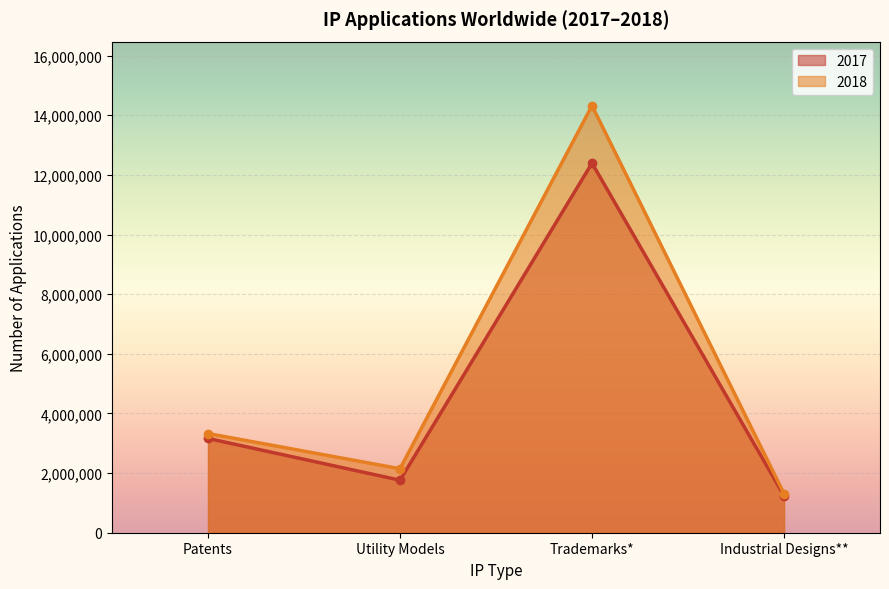

What is the difference between the second highest and minimum values in the 2018 series?

2013700